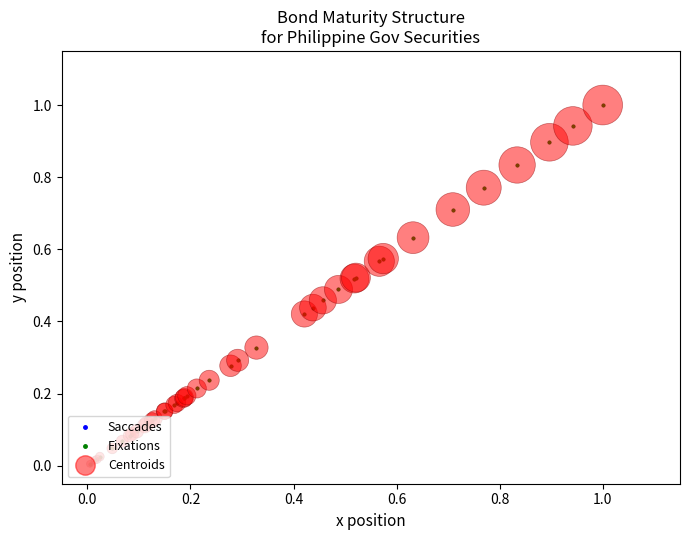

What is the difference between the maximum and second lowest values?

1.0